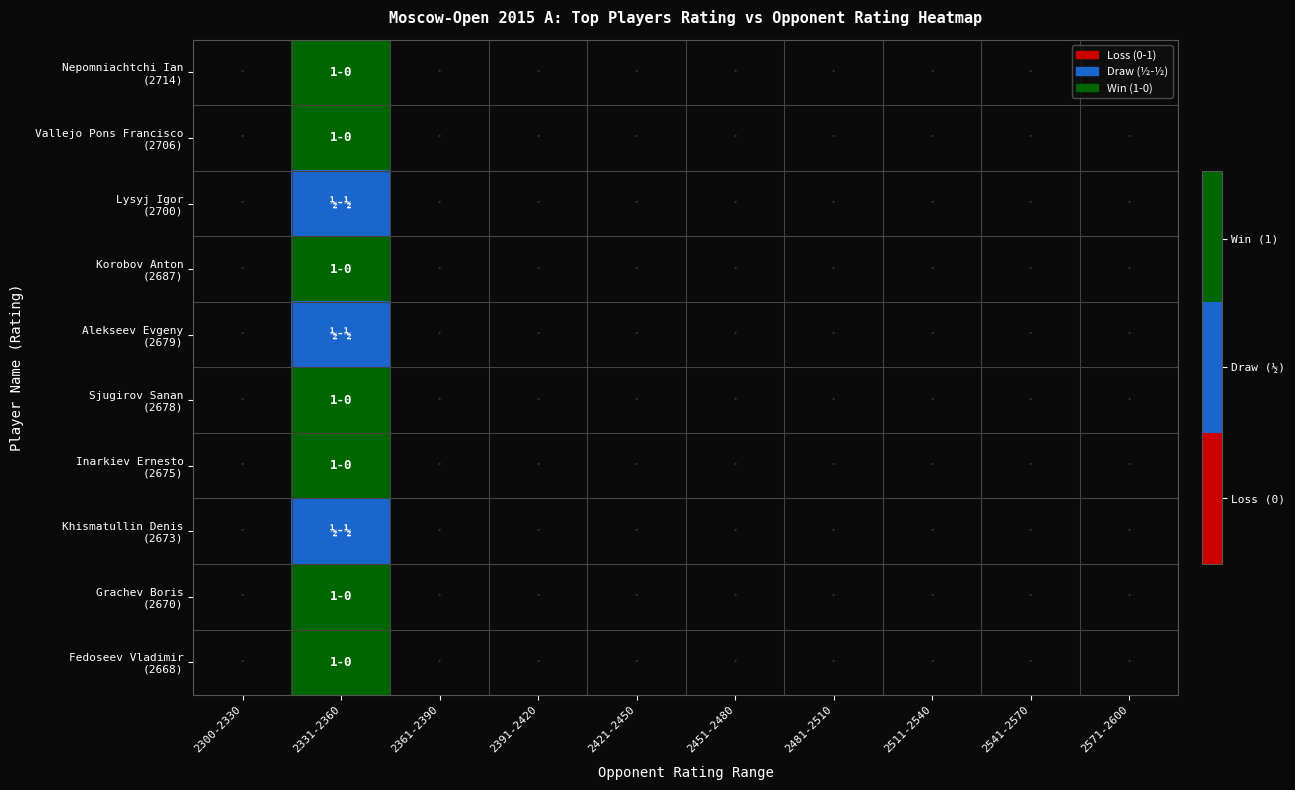

At 2361-2390, list the series in order from largest to smallest.

Nepomniachtchi Ian (2714), Vallejo Pons Francisco (2706), Lysyj Igor (2700), Korobov Anton (2687), Alekseev Evgeny (2679), Sjugirov Sanan (2678), Inarkiev Ernesto (2675), Khismatullin Denis (2673), Grachev Boris (2670), Fedoseev Vladimir (2668)